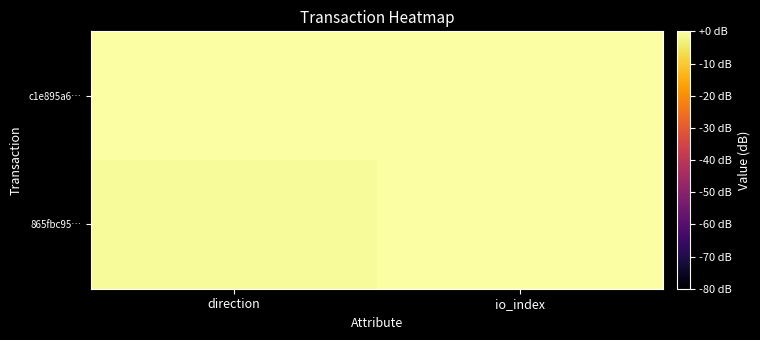

List the series in order of their overall mean, lowest first.

c1e895a6…, 865fbc95…